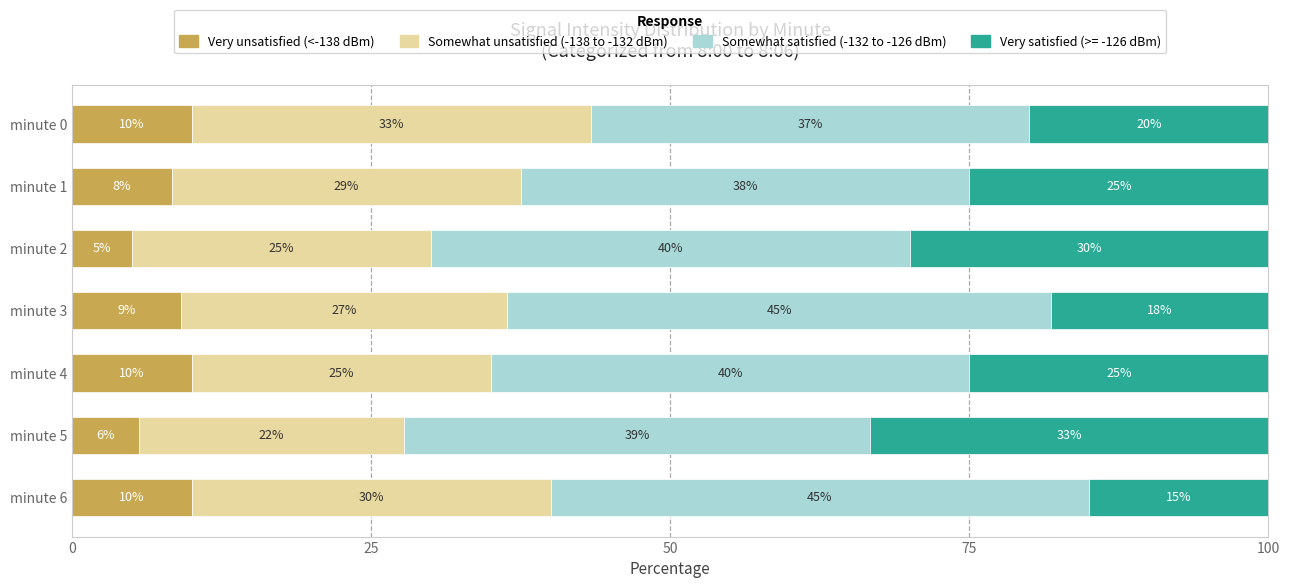

What is the total value across all series at minute 6?

100.0